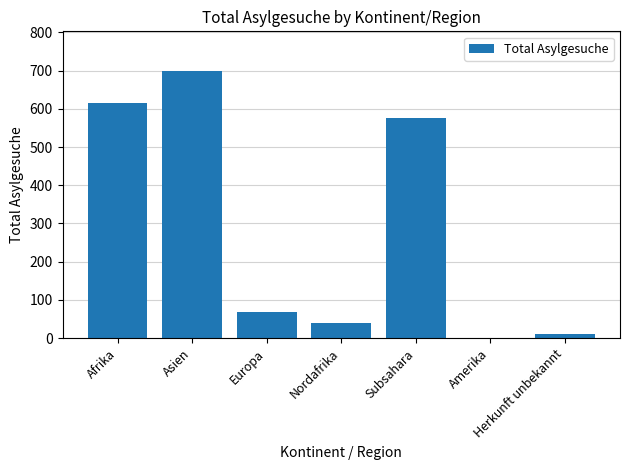

True or false: the data shows 96 at Europa.

False